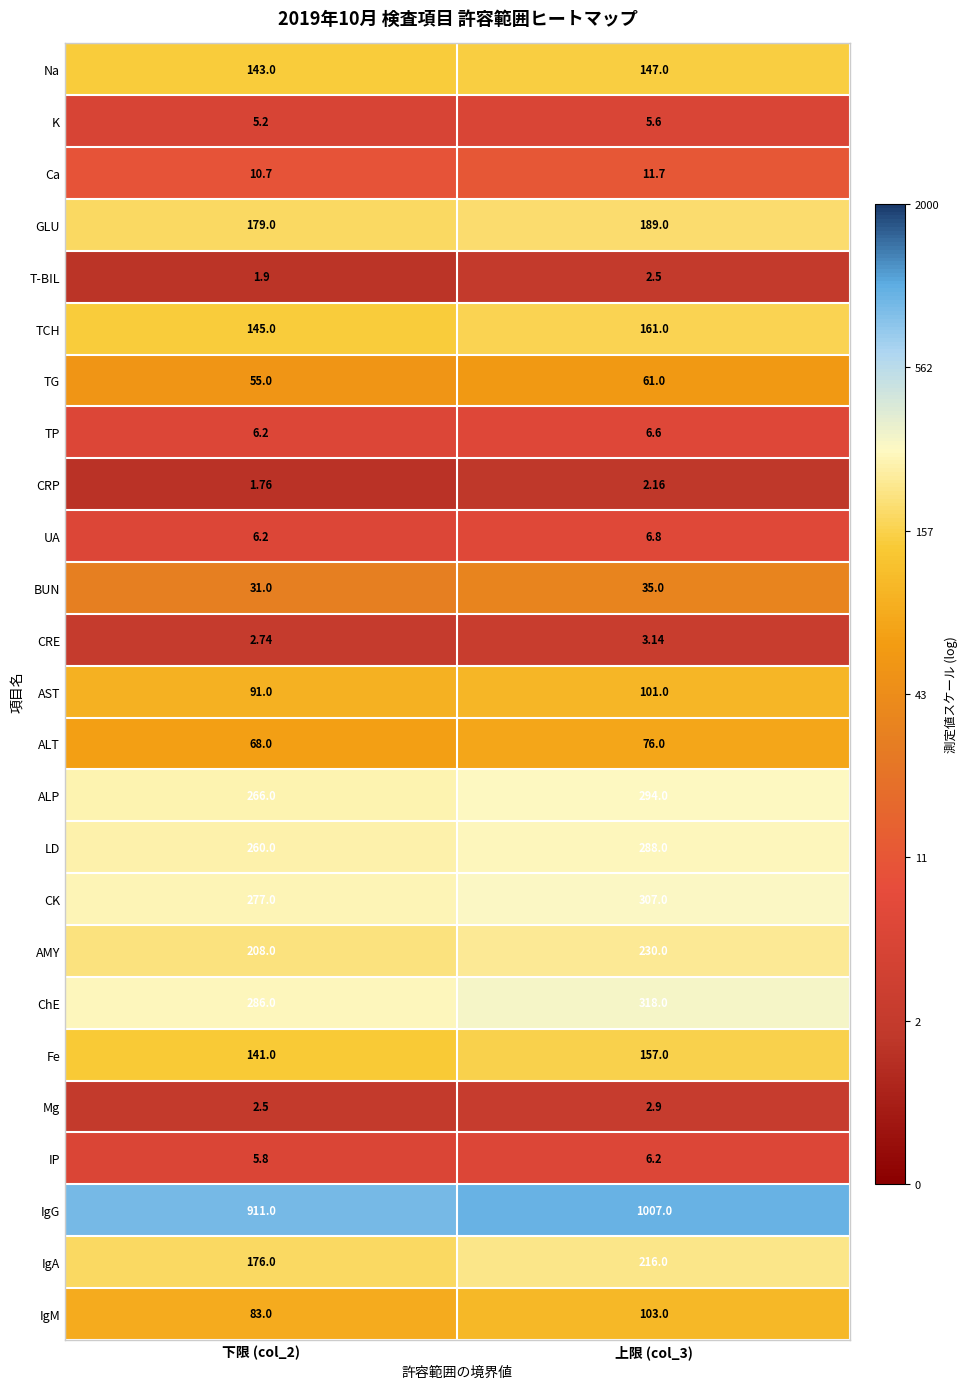

Rank the series at 上限 (col_3) from highest to lowest value.

IgG, ChE, CK, ALP, LD, AMY, IgA, GLU, TCH, Fe, Na, IgM, AST, ALT, TG, BUN, Ca, UA, TP, IP, K, CRE, Mg, T-BIL, CRP